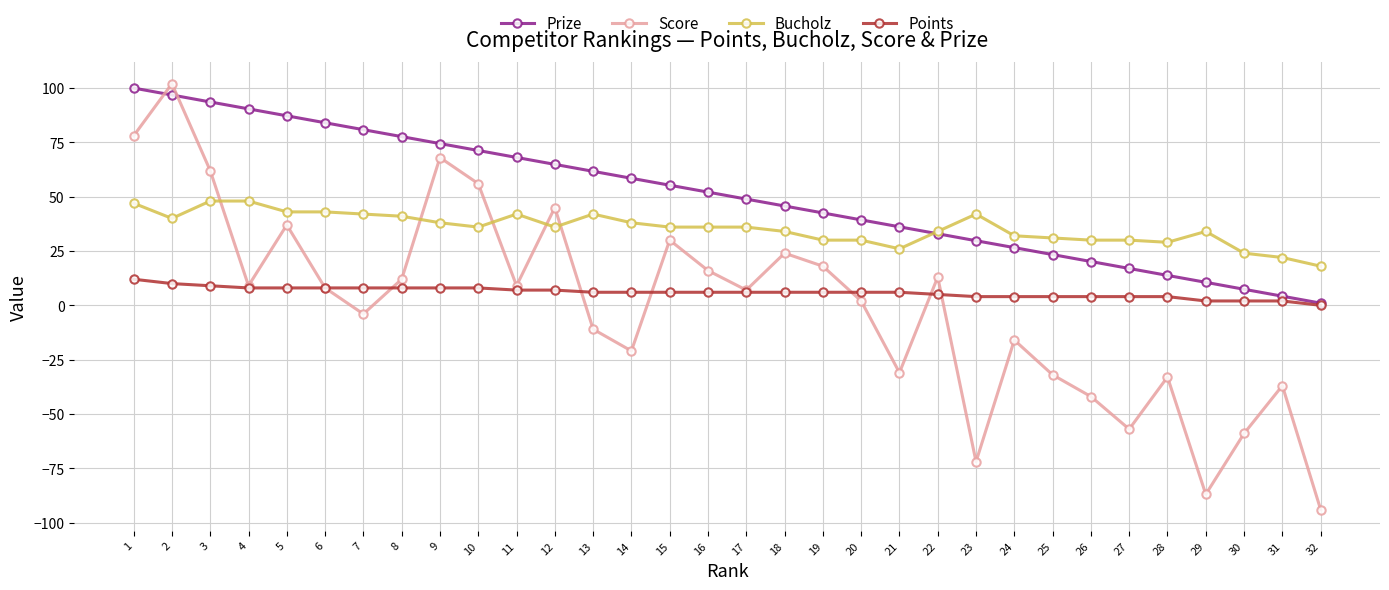

Reading left to right, list all the values displayed in this chart.

Prize: 100.0	96.8	93.6	90.4	87.2	84.0	80.8	77.7	74.5	71.3	68.1	64.9	61.7	58.5	55.3	52.1	48.9	45.7	42.5	39.3	36.1	32.9	29.7	26.6	23.4	20.2	17.0	13.8	10.6	7.4	4.2	1.0
Score: 78.0	102.0	62.0	9.0	37.0	8.0	-4.0	12.0	68.0	56.0	9.0	45.0	-11.0	-21.0	30.0	16.0	7.0	24.0	18.0	2.0	-31.0	13.0	-72.0	-16.0	-32.0	-42.0	-57.0	-33.0	-87.0	-59.0	-37.0	-94.0
Bucholz: 47.0	40.0	48.0	48.0	43.0	43.0	42.0	41.0	38.0	36.0	42.0	36.0	42.0	38.0	36.0	36.0	36.0	34.0	30.0	30.0	26.0	34.0	42.0	32.0	31.0	30.0	30.0	29.0	34.0	24.0	22.0	18.0
Points: 12.0	10.0	9.0	8.0	8.0	8.0	8.0	8.0	8.0	8.0	7.0	7.0	6.0	6.0	6.0	6.0	6.0	6.0	6.0	6.0	6.0	5.0	4.0	4.0	4.0	4.0	4.0	4.0	2.0	2.0	2.0	0.0